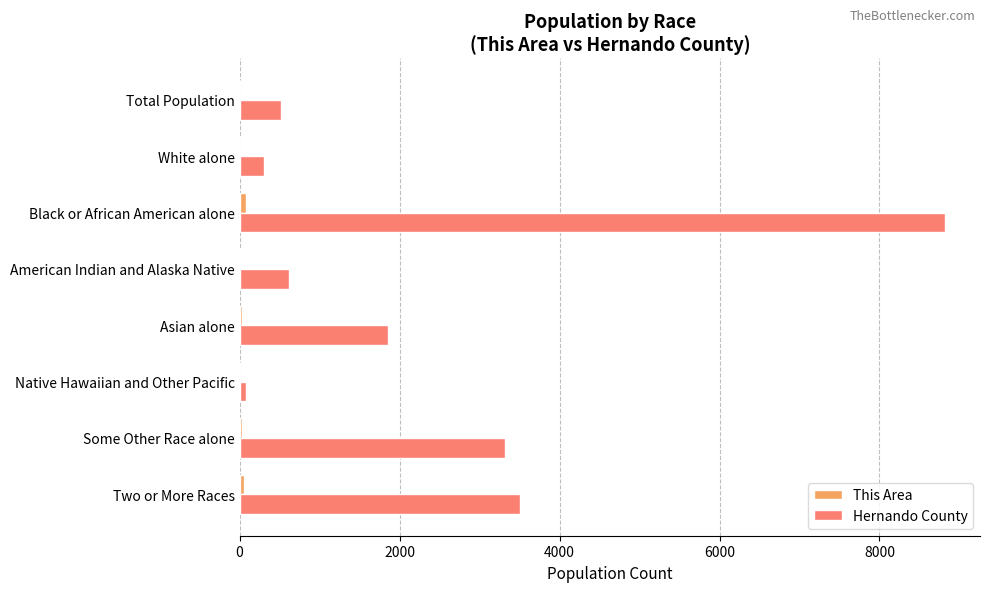

Between White alone and Asian alone, which series saw the biggest shift?

Hernando County